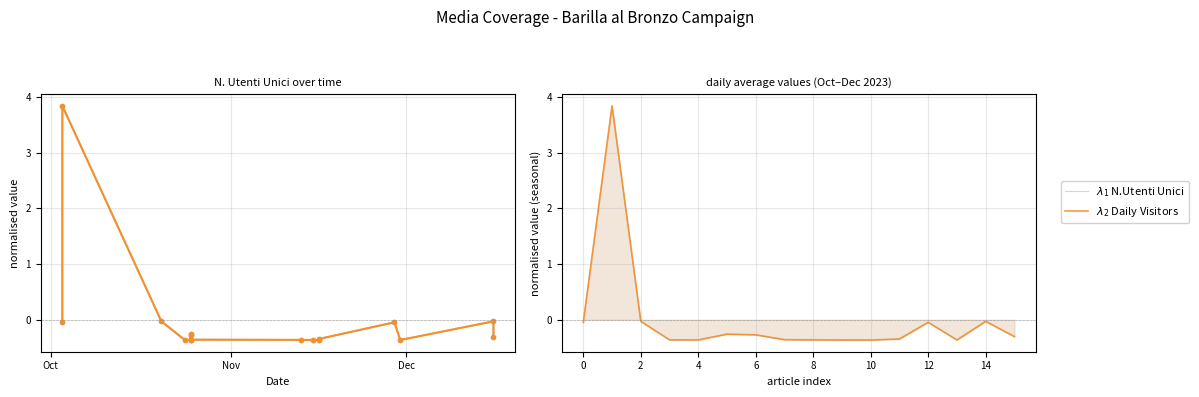

What is the difference between the maximum and minimum values in the $\lambda_1$ N.Utenti Unici series?

4.2